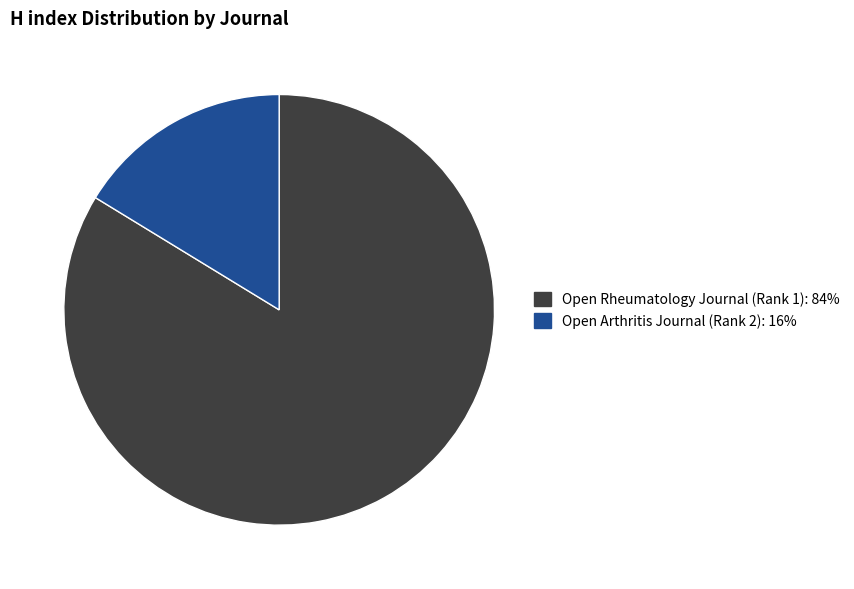

Which slice represents more than half of the pie?

Open Rheumatology Journal (Rank 1)